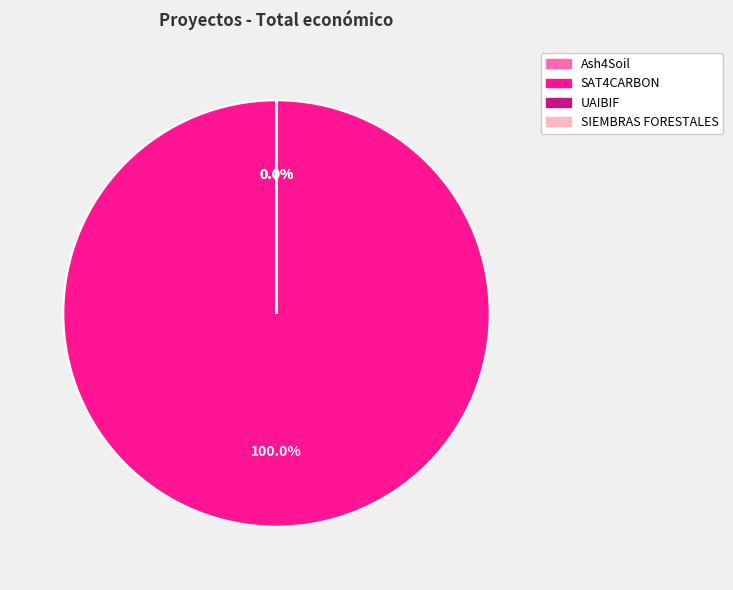

Is SAT4CARBON the majority of the pie?

Yes